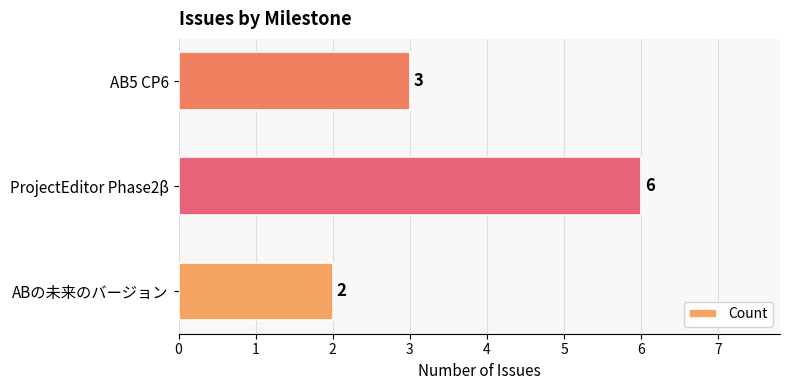

What is the difference between the values at ProjectEditor Phase2β and ABの未来のバージョン?

4